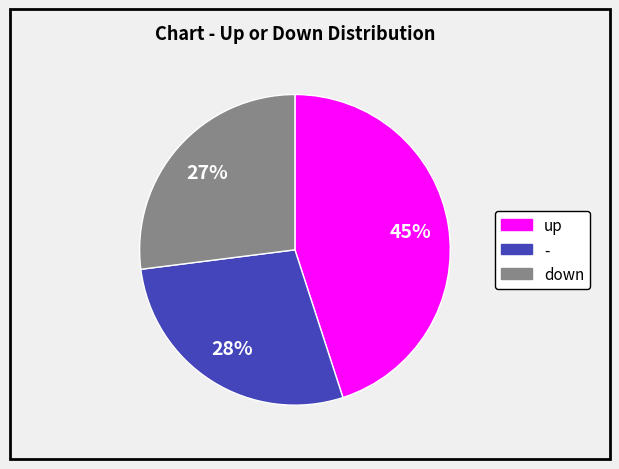

Count the number of slices in the pie.

3